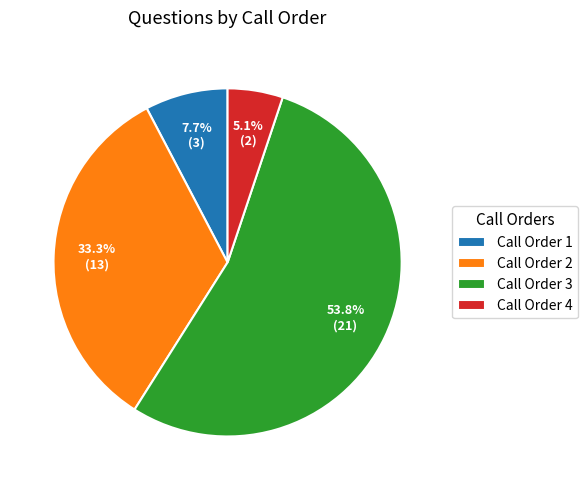

Count the number of slices in the pie.

4